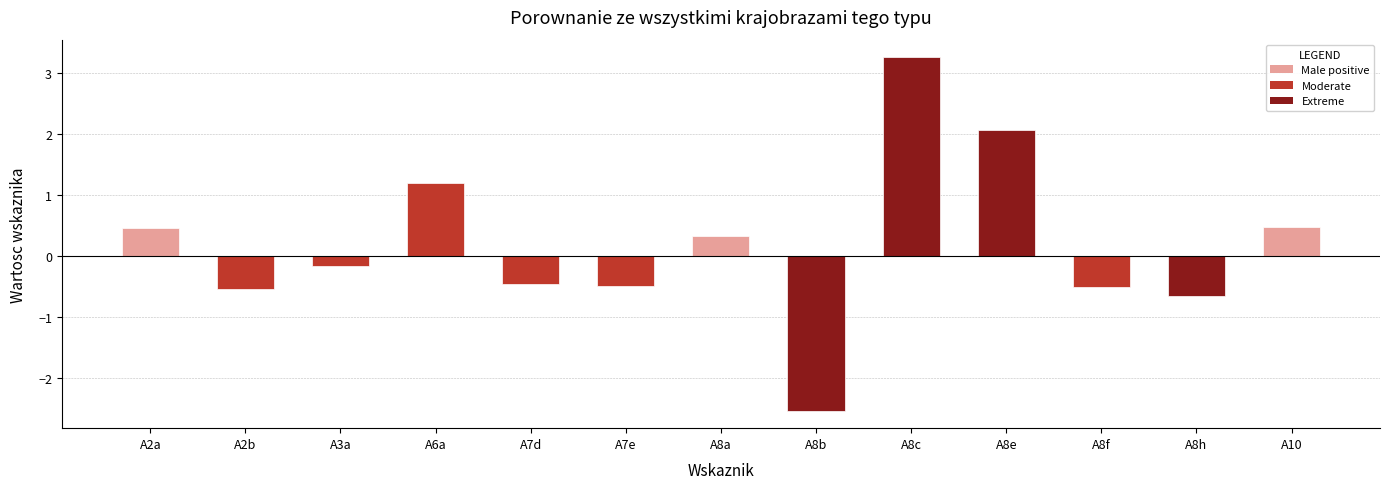

Does the chart contain stacked bars?

No